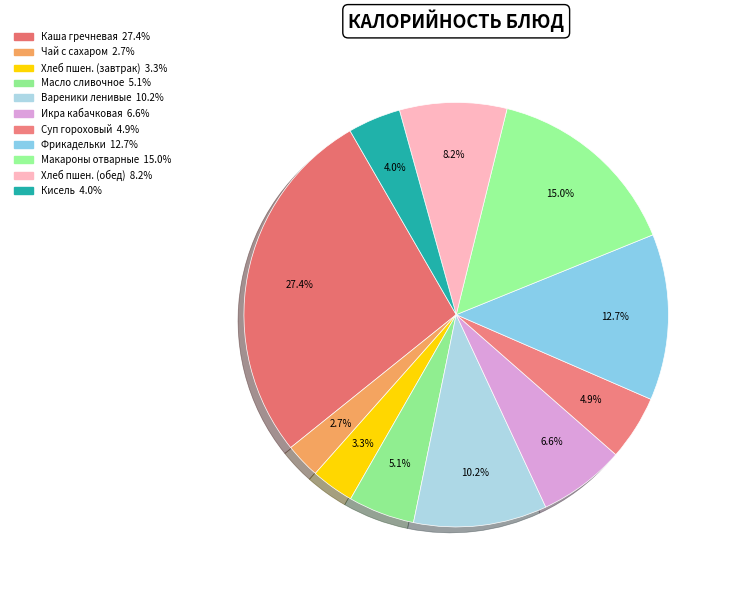

How many segments does this pie chart have?

11